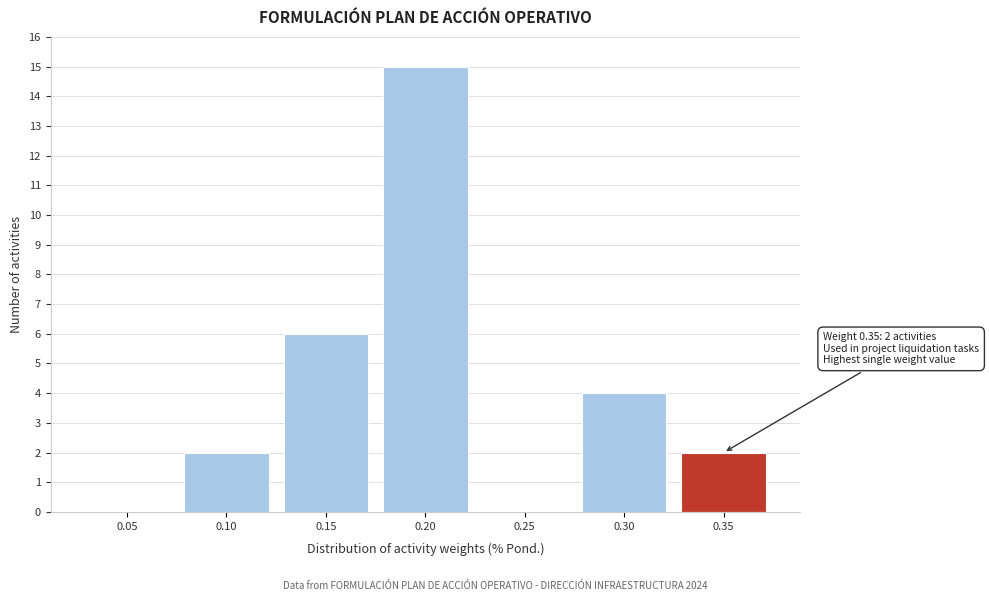

Reading right to left, list all the values displayed in this chart.

0.35=2	0.30=4	0.25=0	0.20=15	0.15=6	0.10=2	0.05=0